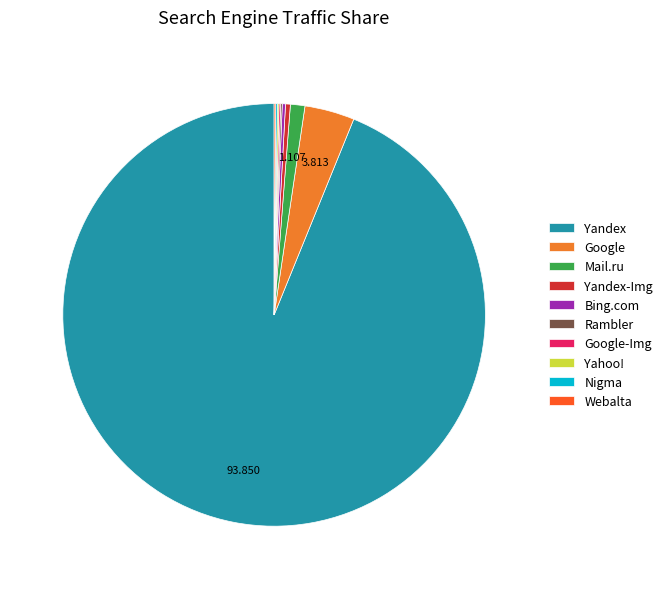

Do Mail.ru and Yandex-Img together represent more than half of the pie?

No